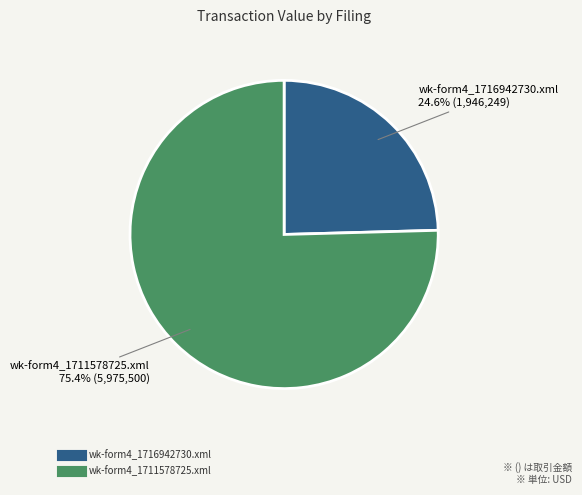

What is the smallest slice in the pie chart?

wk-form4_1716942730.xml